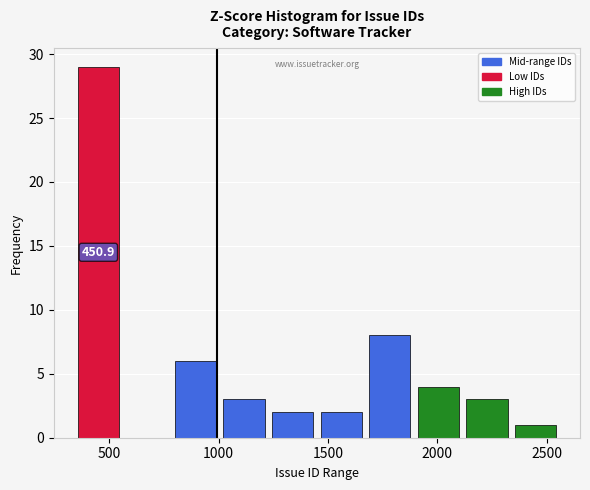

Which range on the x-axis has the tallest bar?

350 to 550